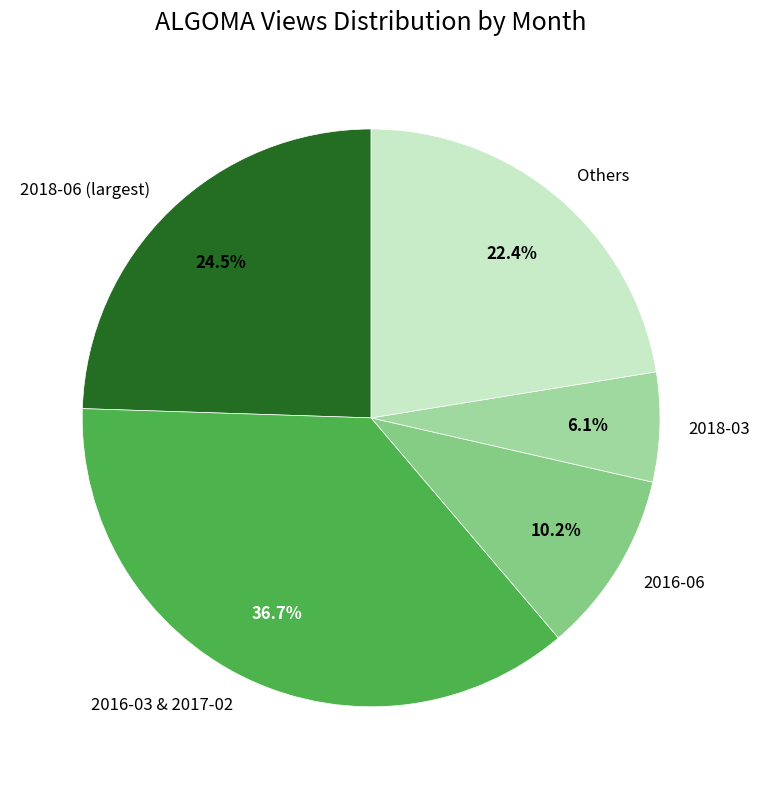

What percentage do 2018-03 and 2016-06 together represent?

16.3%